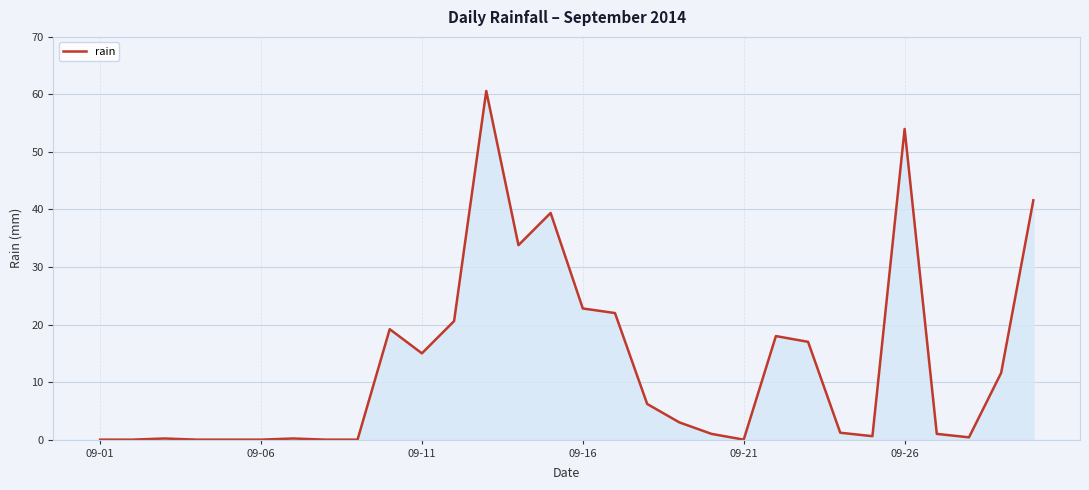

What is the difference between the maximum and minimum values?

60.6